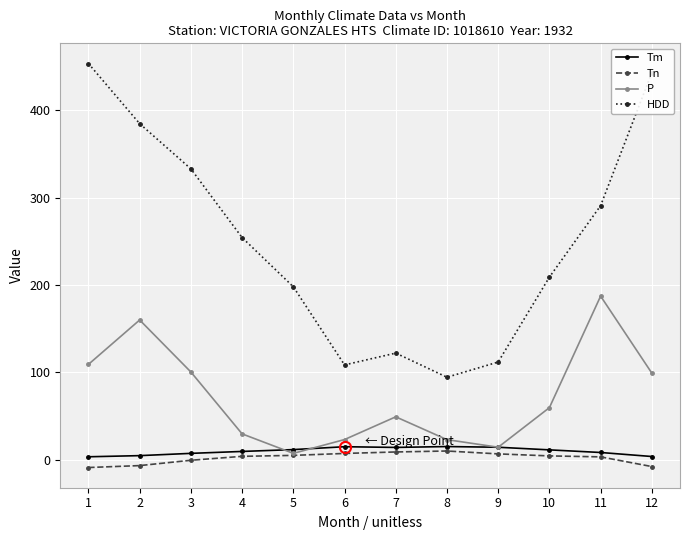

Which series has the largest range (max minus min)?

HDD